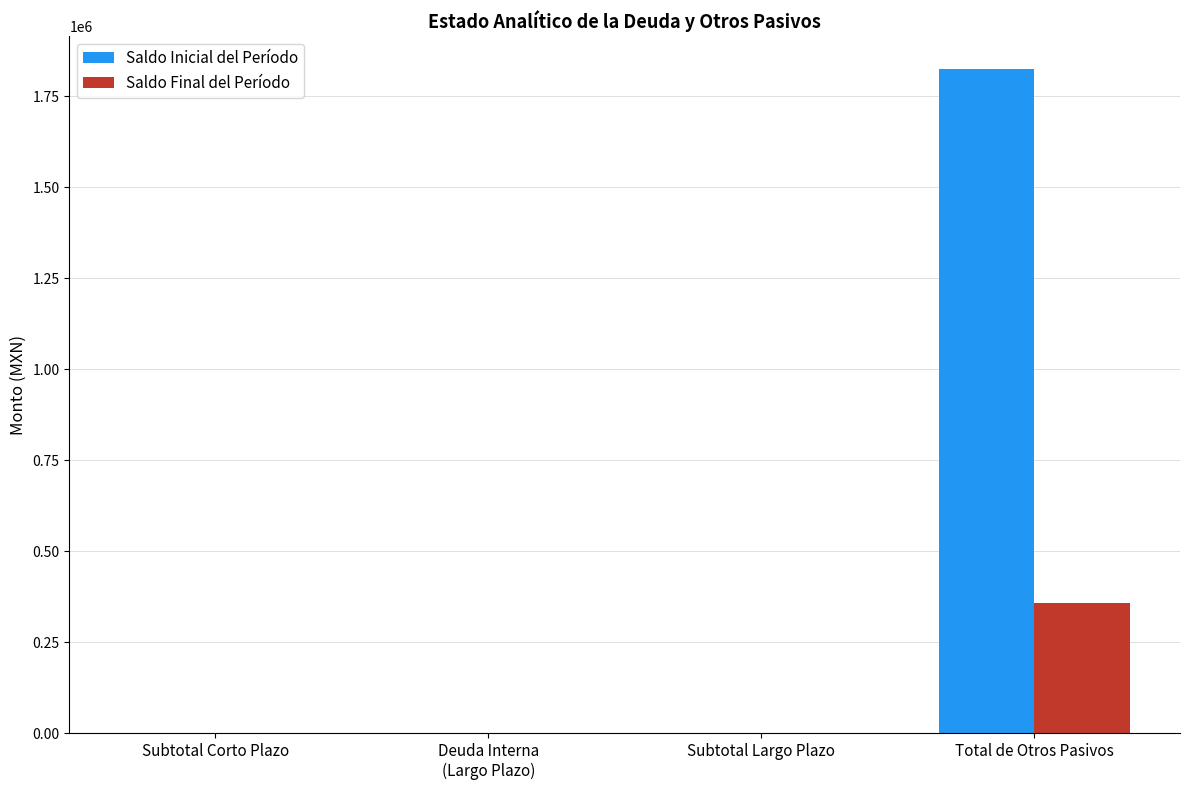

What is the sum of all Saldo Final del Período values?

358830.3